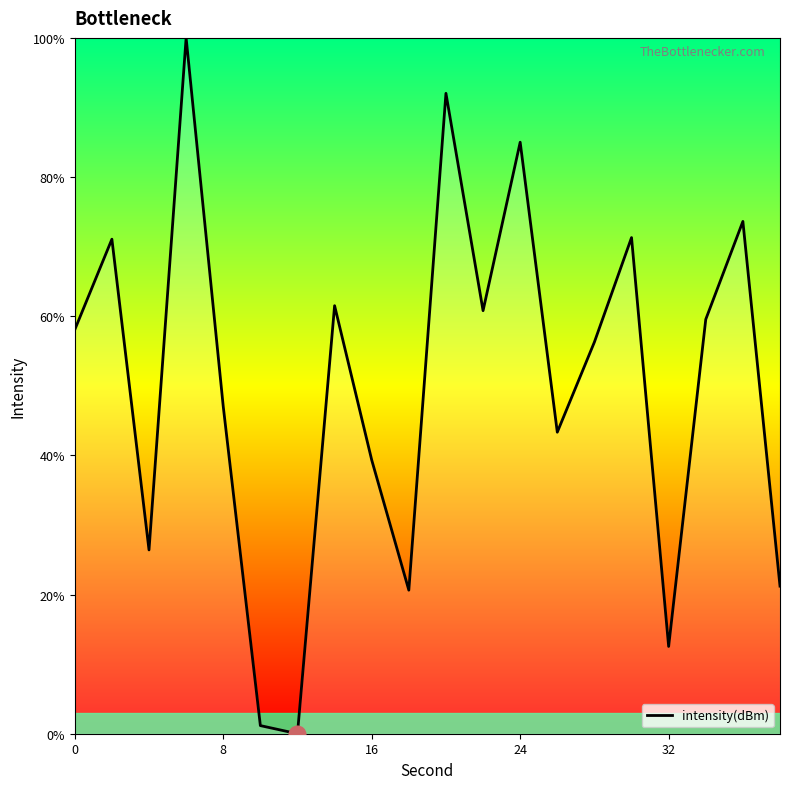

What is the maximum value shown in the chart?

100.0